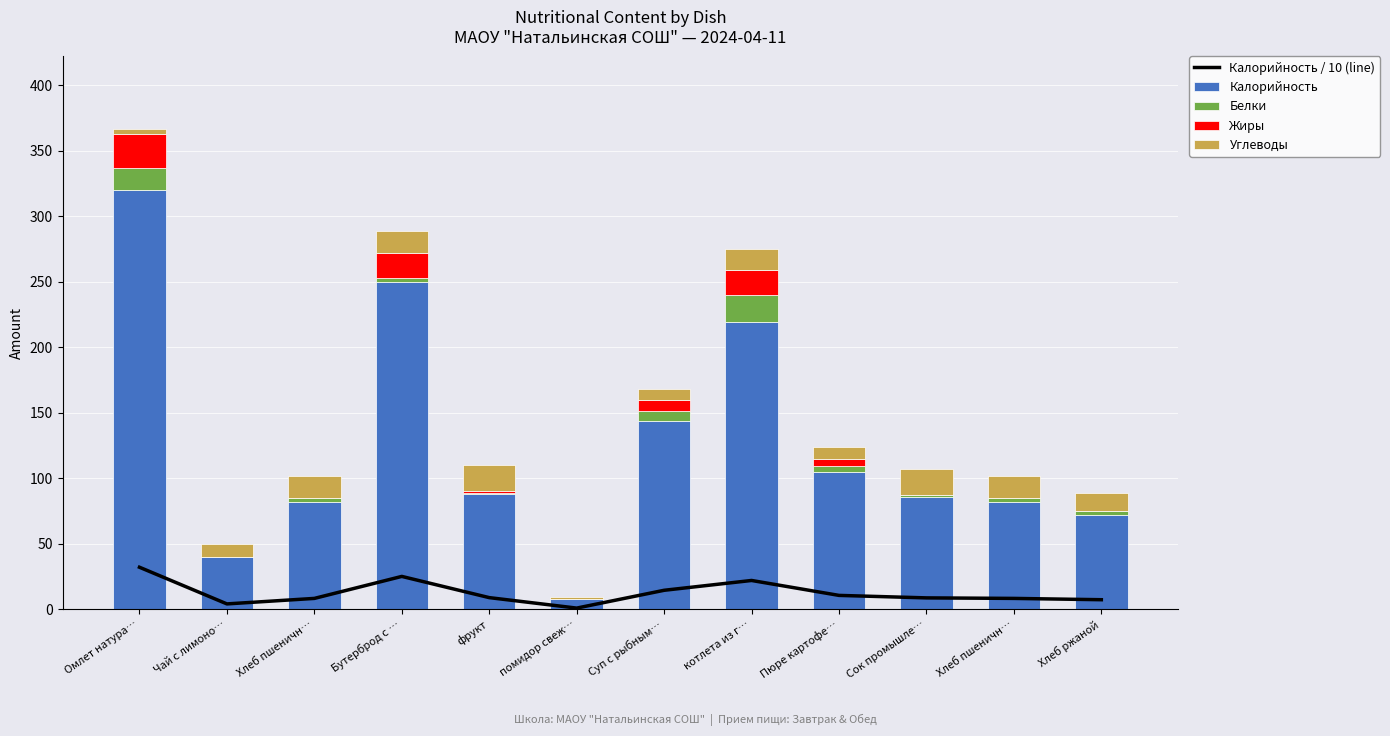

What value does the Жиры series have at Пюре картофе…?

6.0